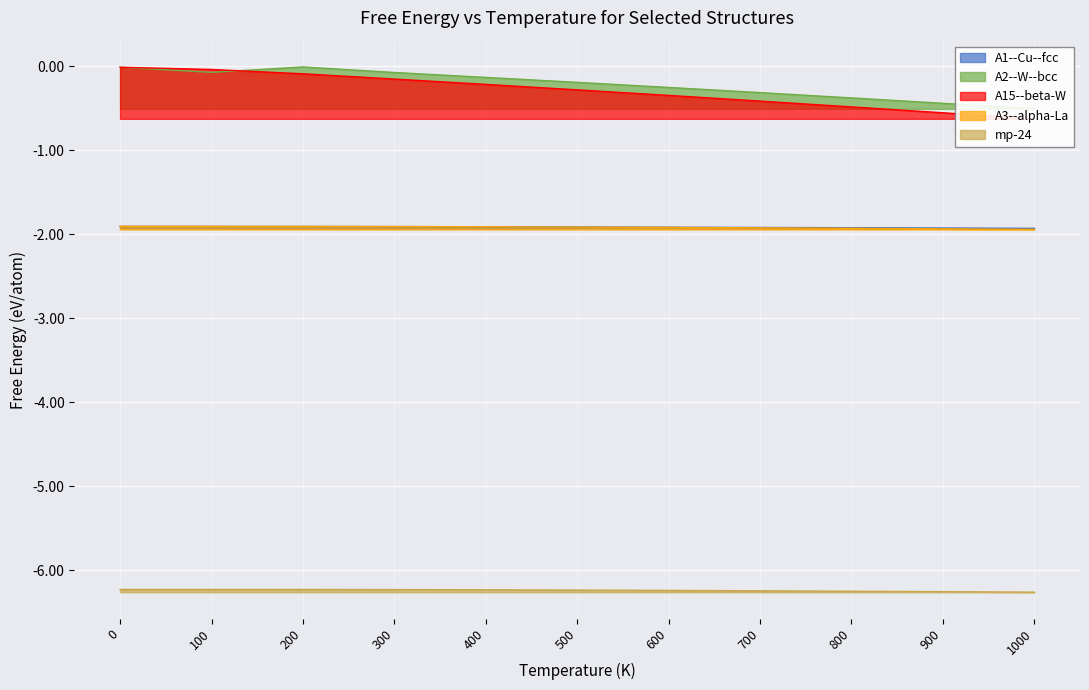

Which series has the largest total across all categories?

A2--W--bcc